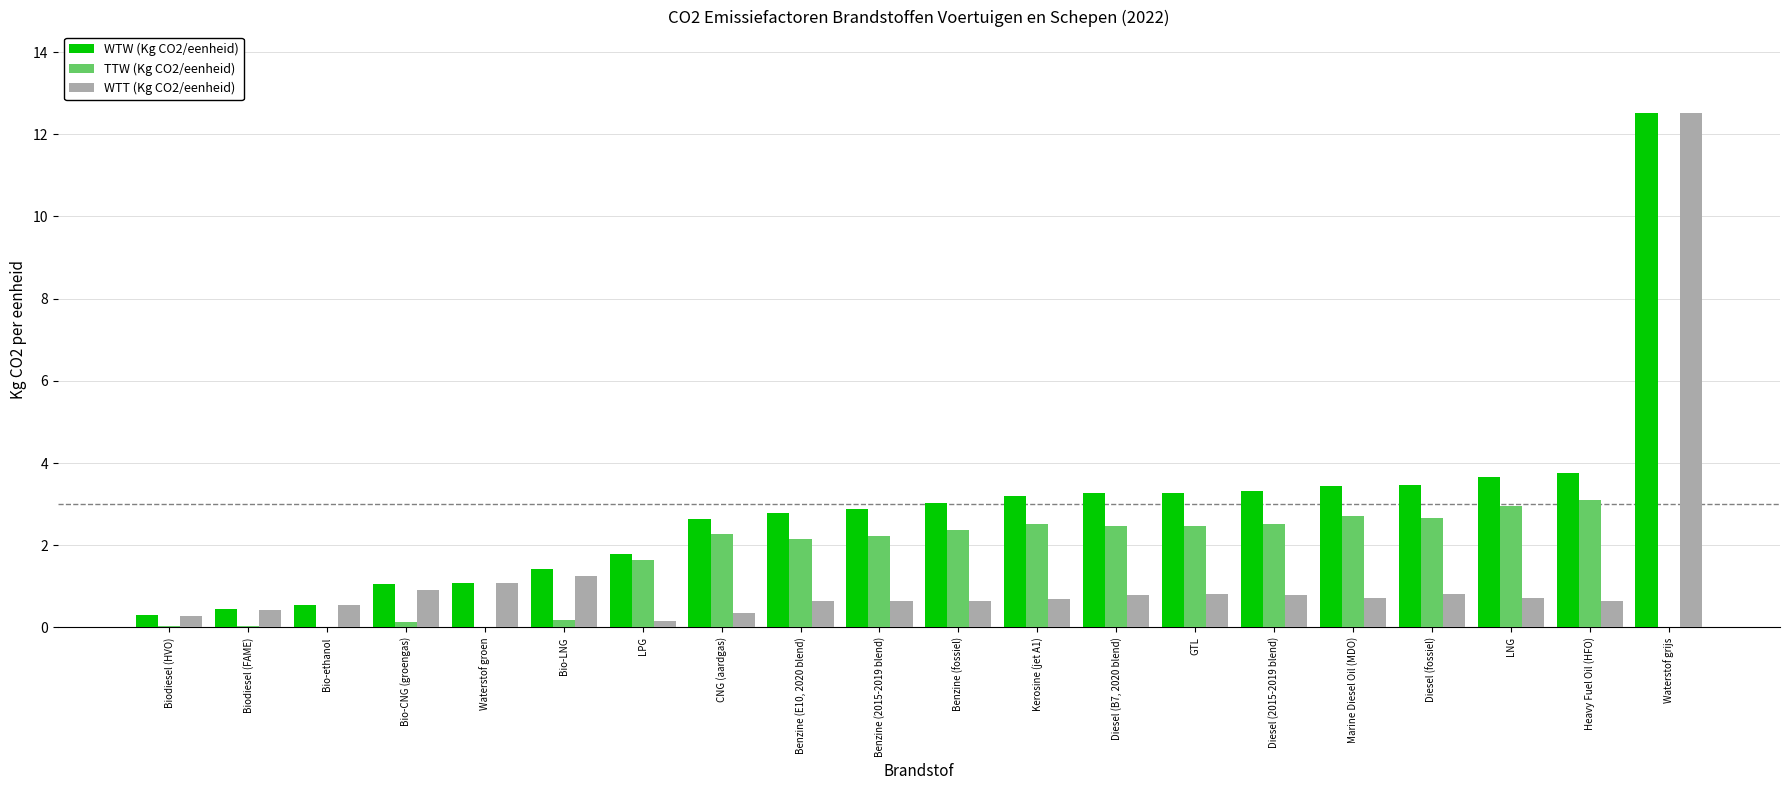

What is the sum of all WTW (Kg CO2/eenheid) values?

57.9